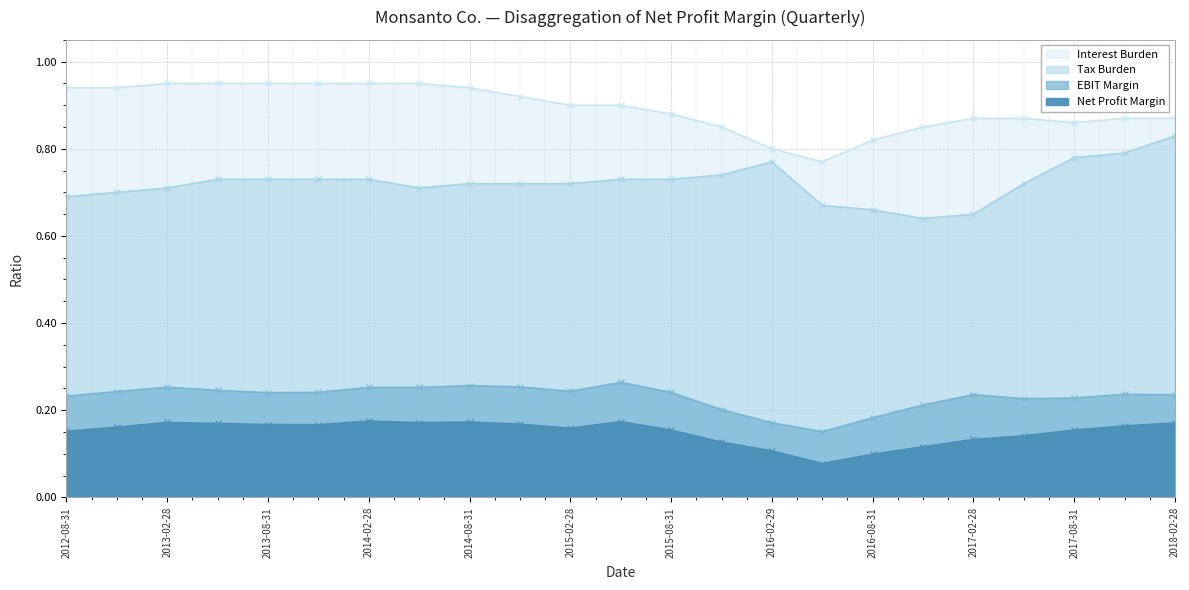

What is the spread (max minus min) of values at 2014-08-31?

0.8